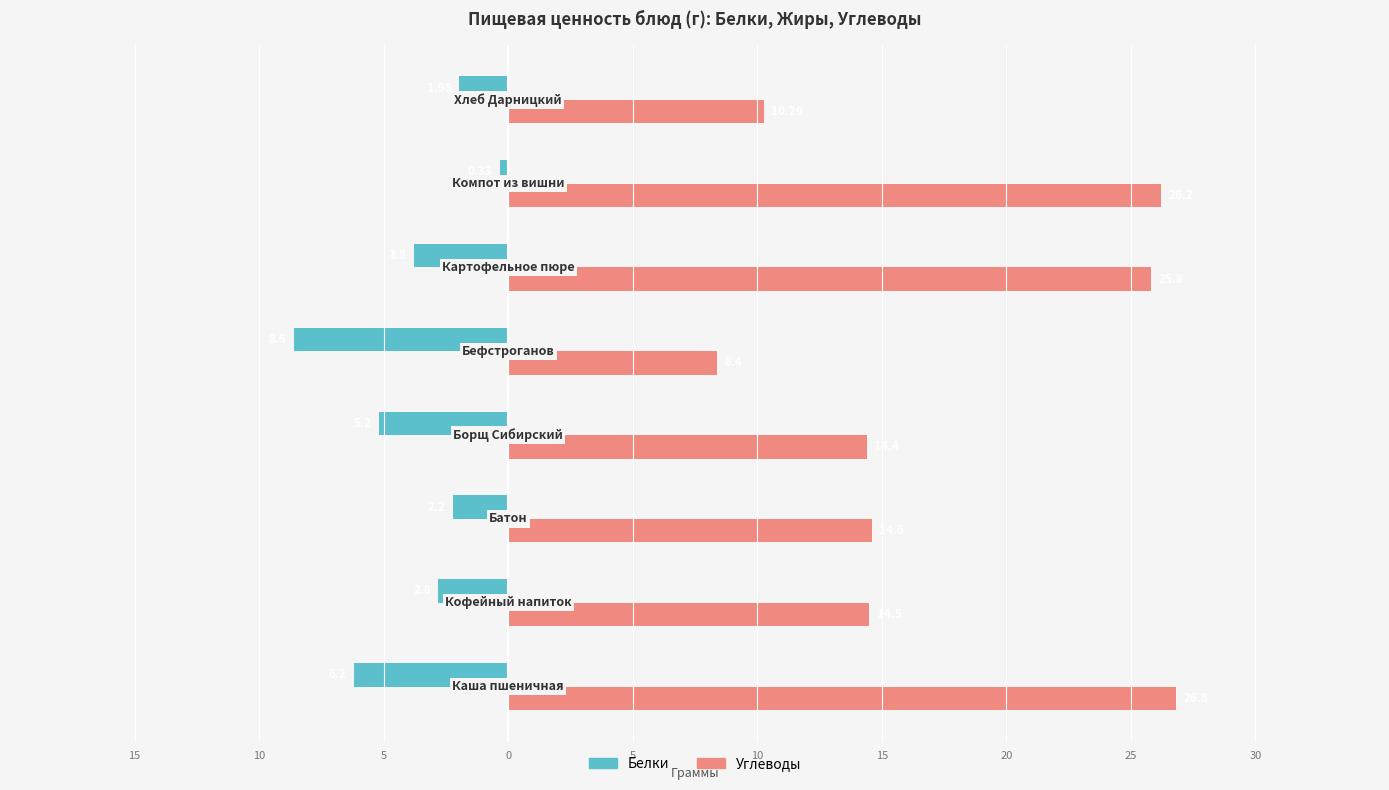

At how many categories does at least one series exceed 26?

2